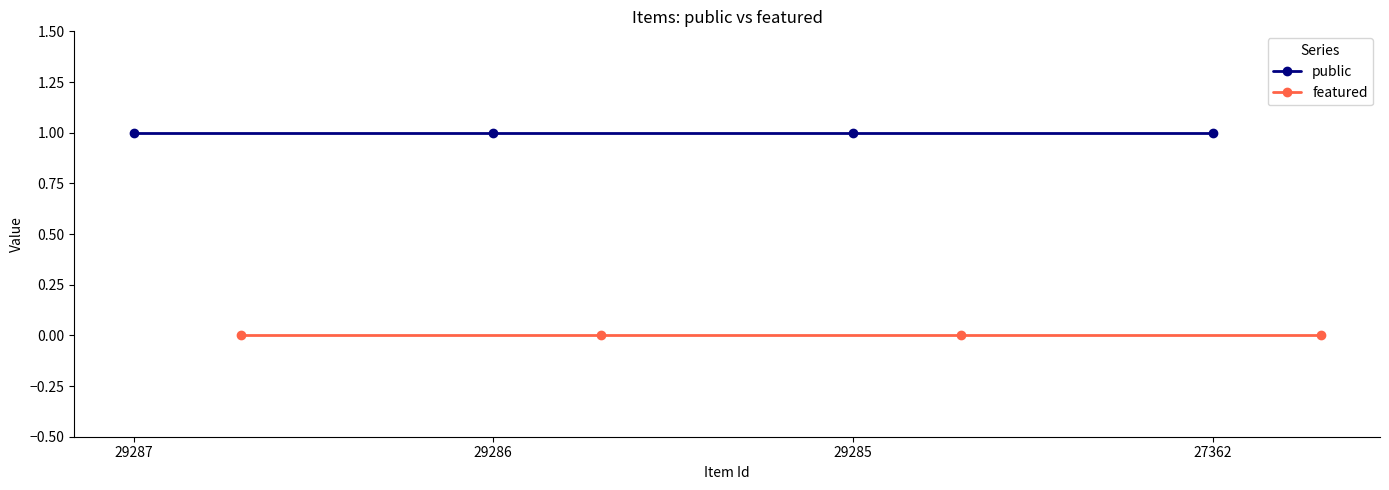

True or false: public and featured cross at least once.

False